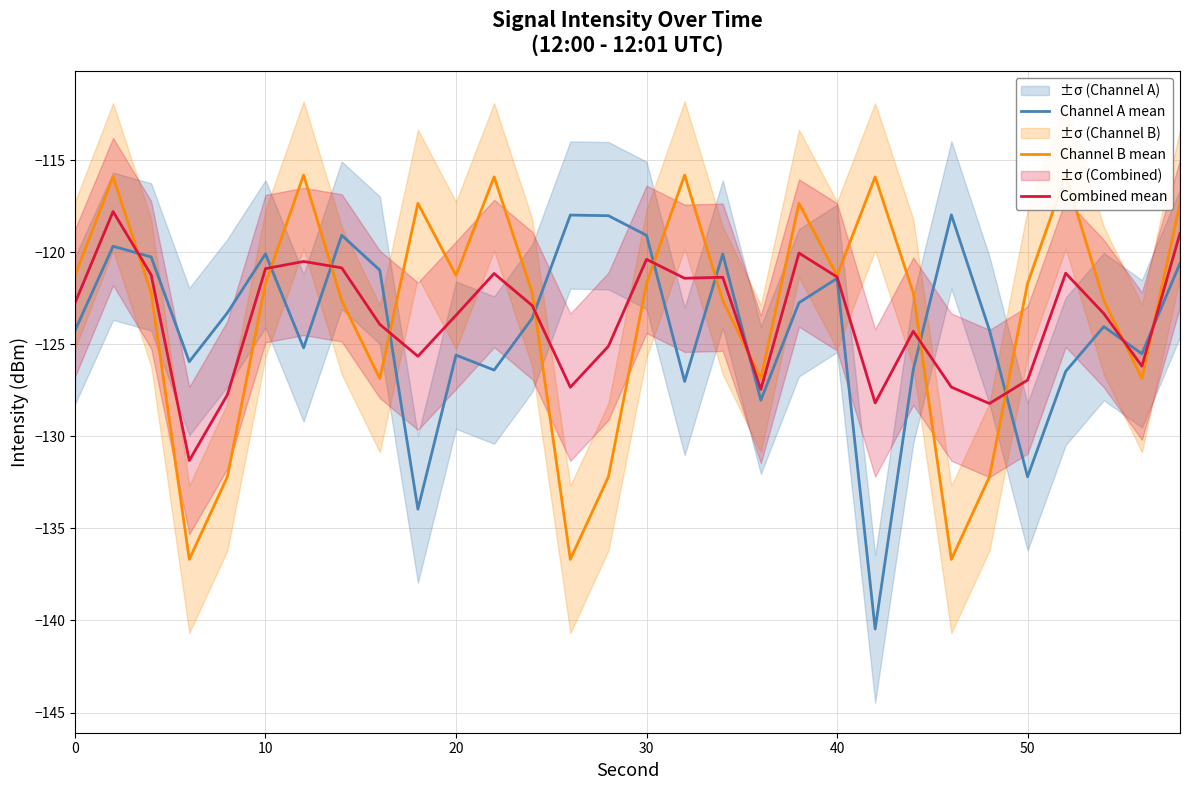

What is the sum of all Channel B mean values?

-3697.8